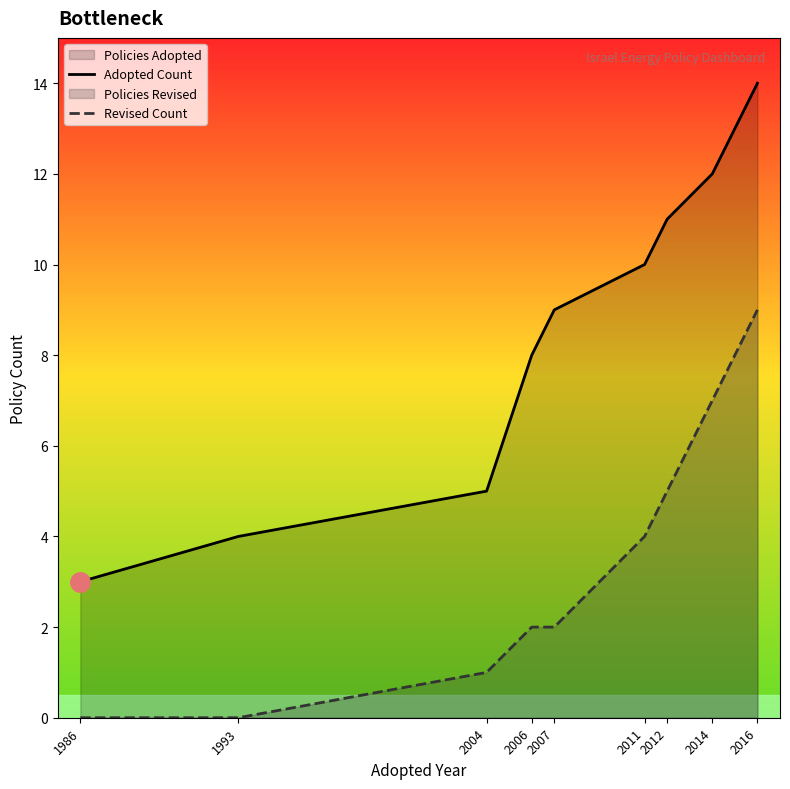

How many distinct data groups are displayed?

2